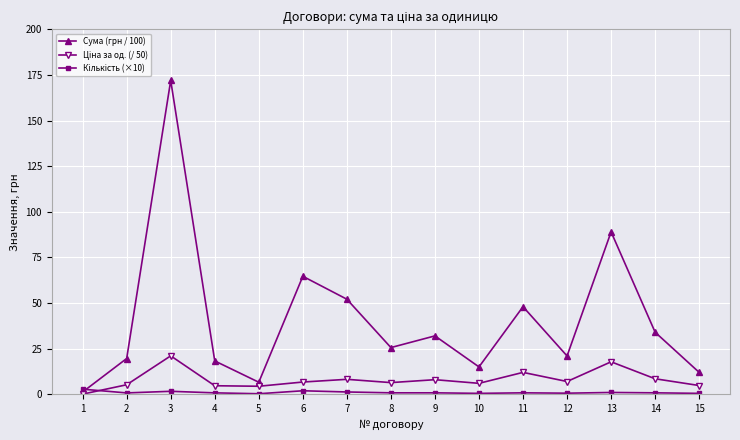

Which series has the widest spread of values?

Сума (грн / 100)